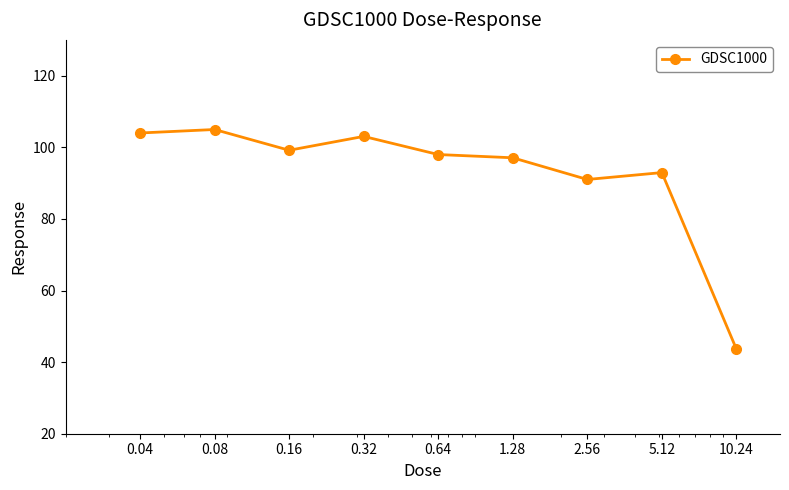

What is the average value?

92.6